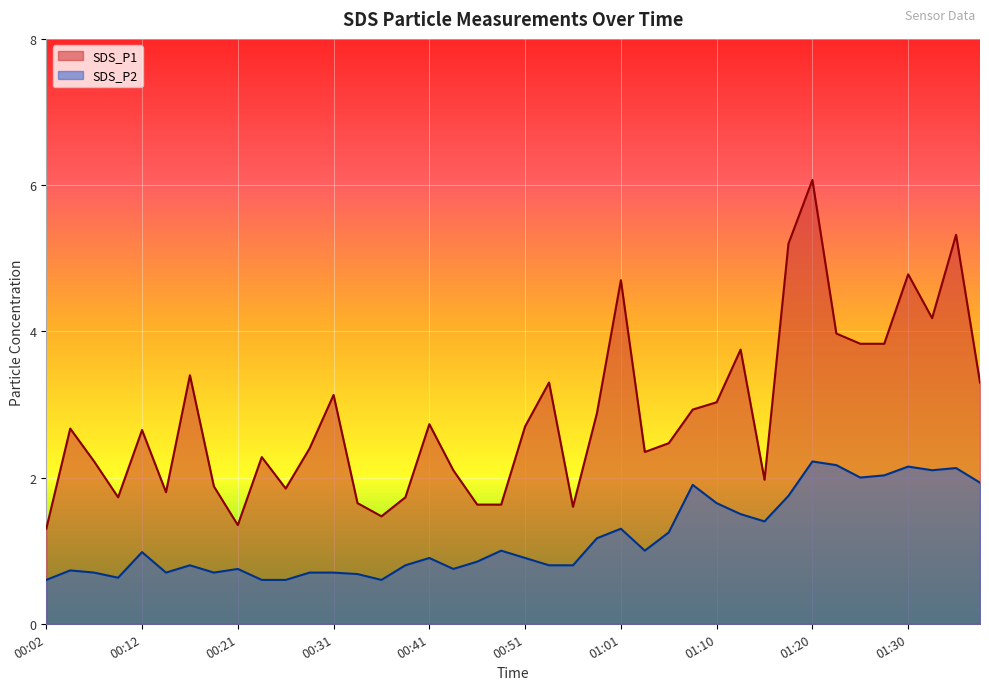

True or false: SDS_P2 and SDS_P1 intersect in this chart.

False